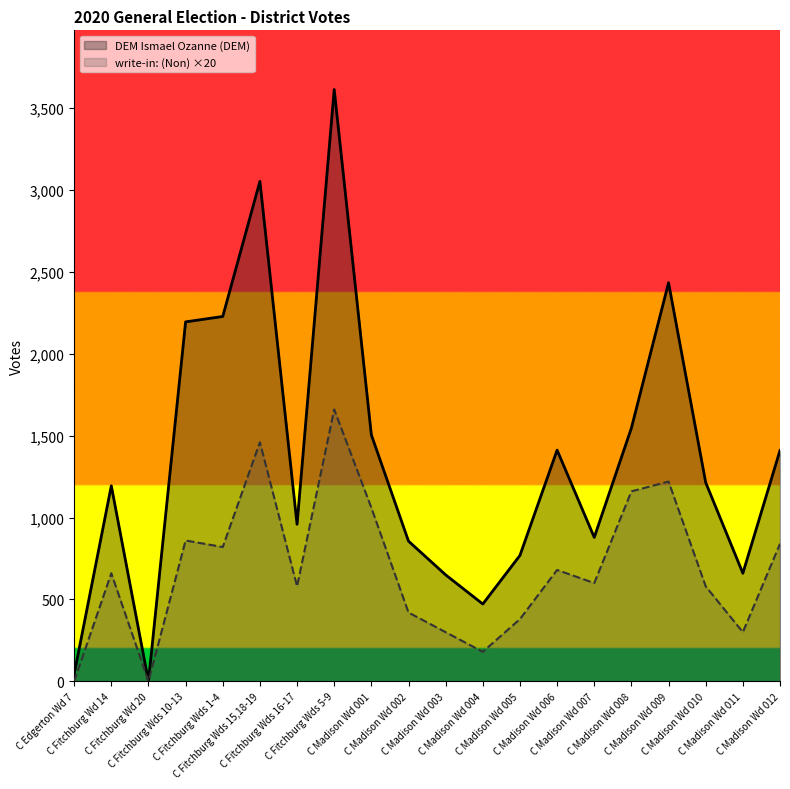

How many lines are shown in the chart?

2